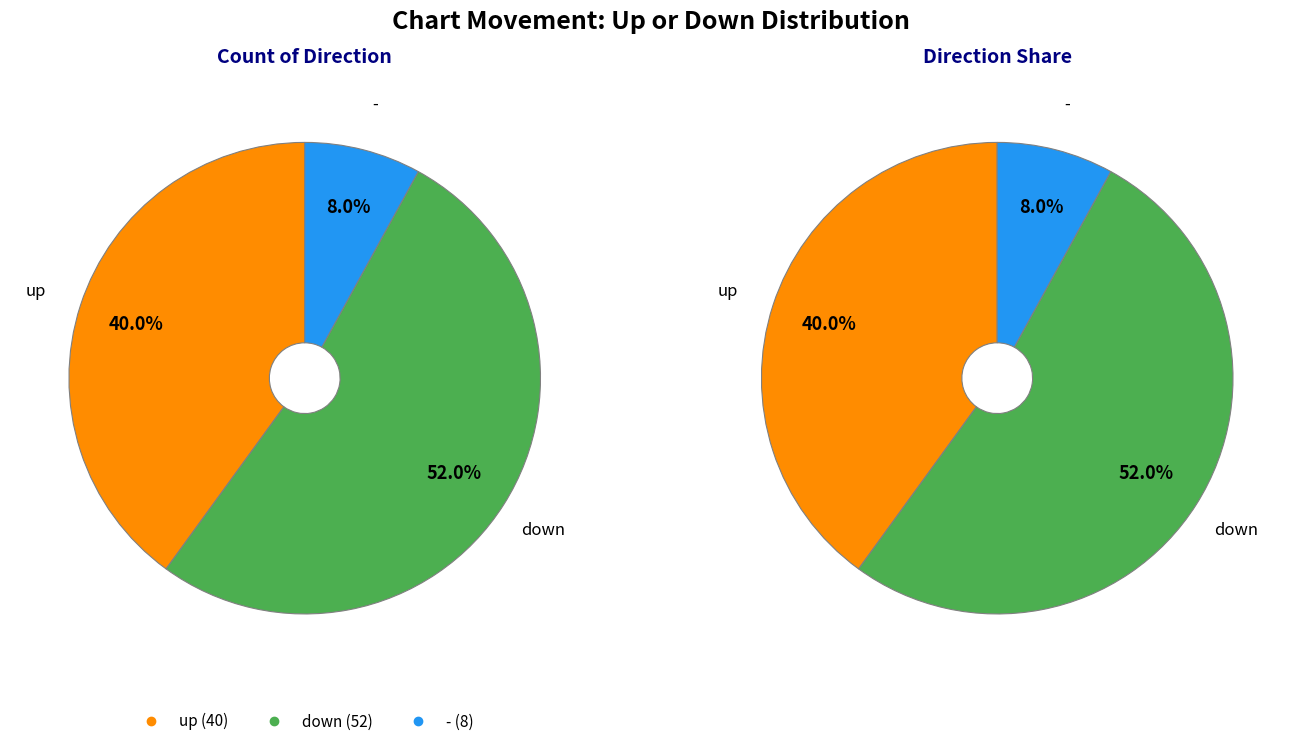

What is the majority slice?

down